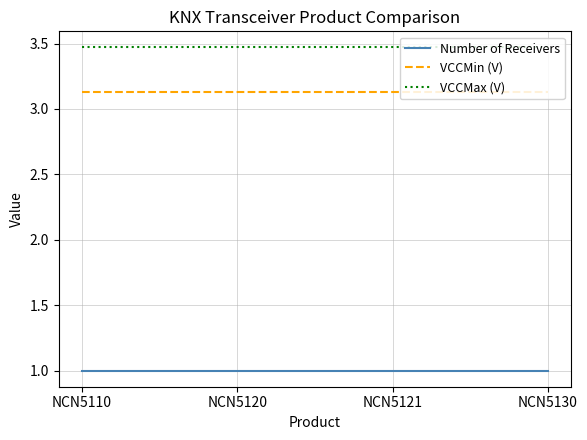

What is the total value across all series at NCN5130?

7.6